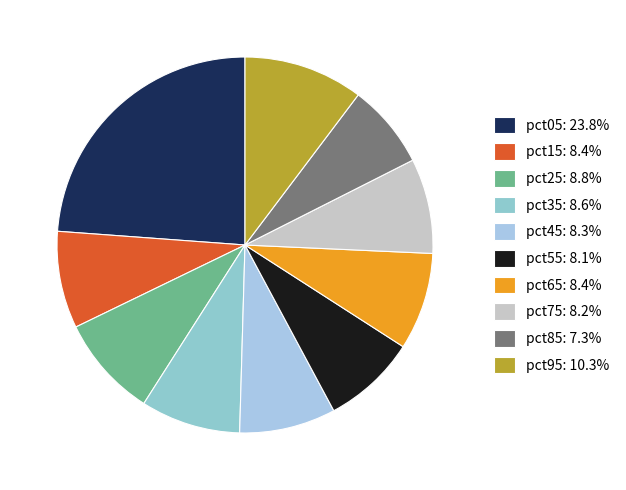

To the nearest percent, what is the average slice percentage?

10%